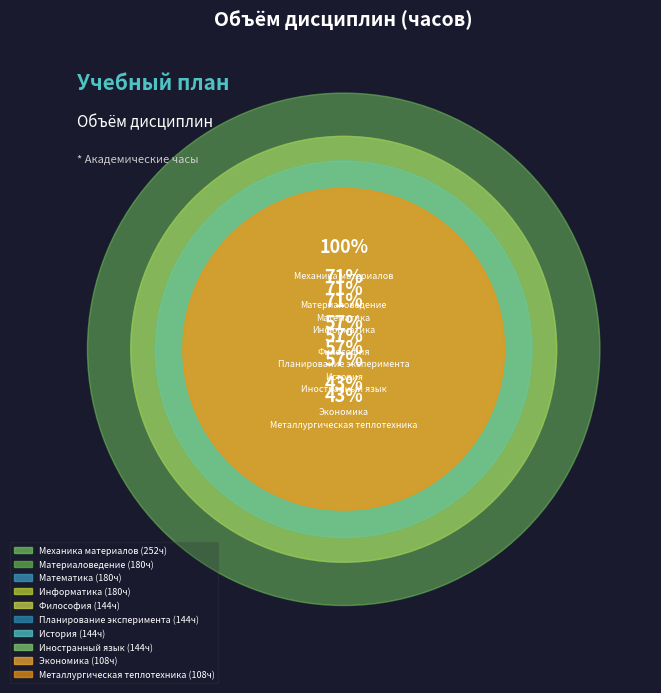

To the nearest percent, what is the combined percentage of Экономика and История?

16%